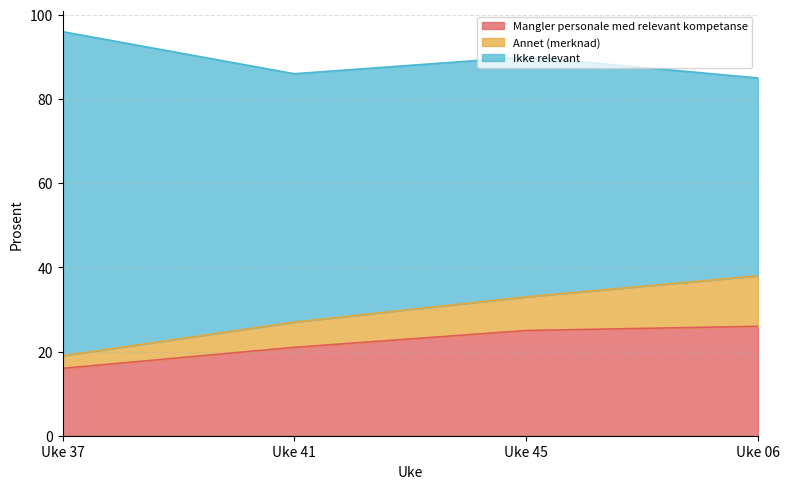

What is the difference between the Mangler personale med relevant kompetanse values at Uke 41 and Uke 45?

4